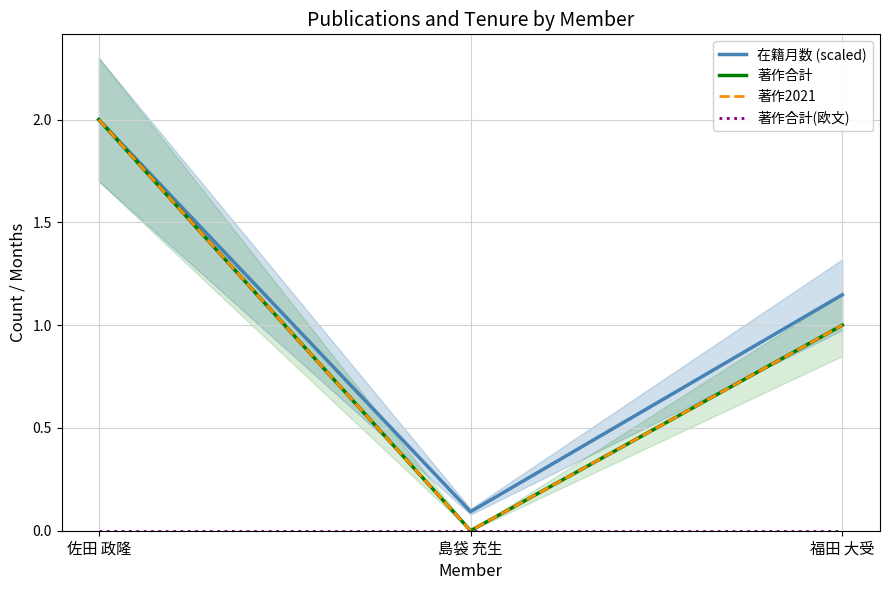

Between 島袋 充生 and 福田 大受, which series saw the biggest shift?

在籍月数 (scaled)